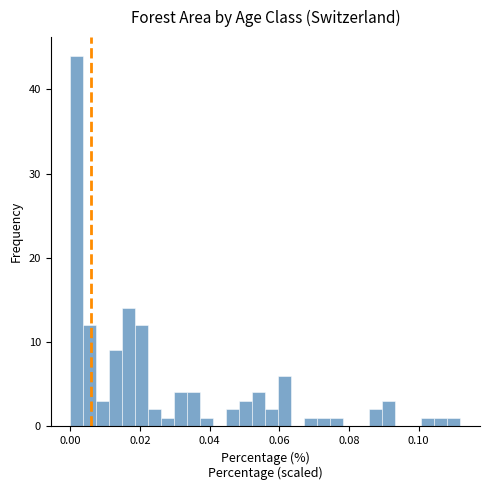

Around what value on the x-axis is the tallest bar? Give the approximate position of its centre, as read against the axis.

0.002